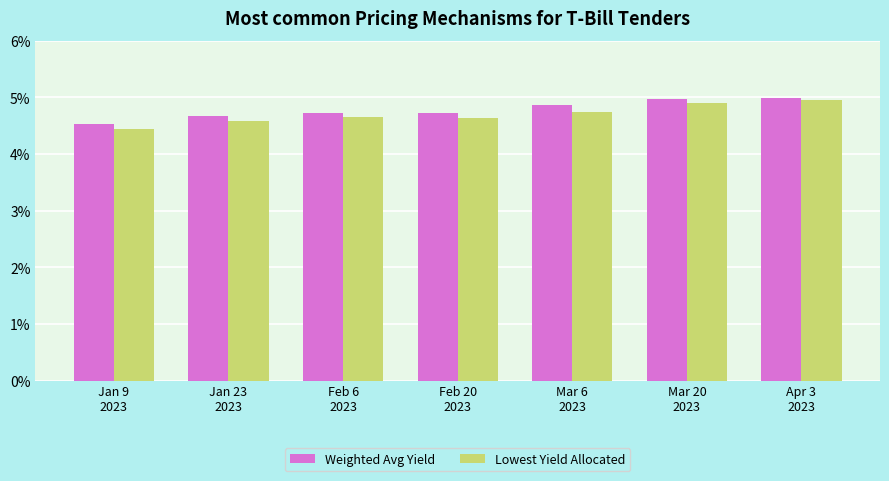

What is the sum of all Lowest Yield Allocated values?

32.9